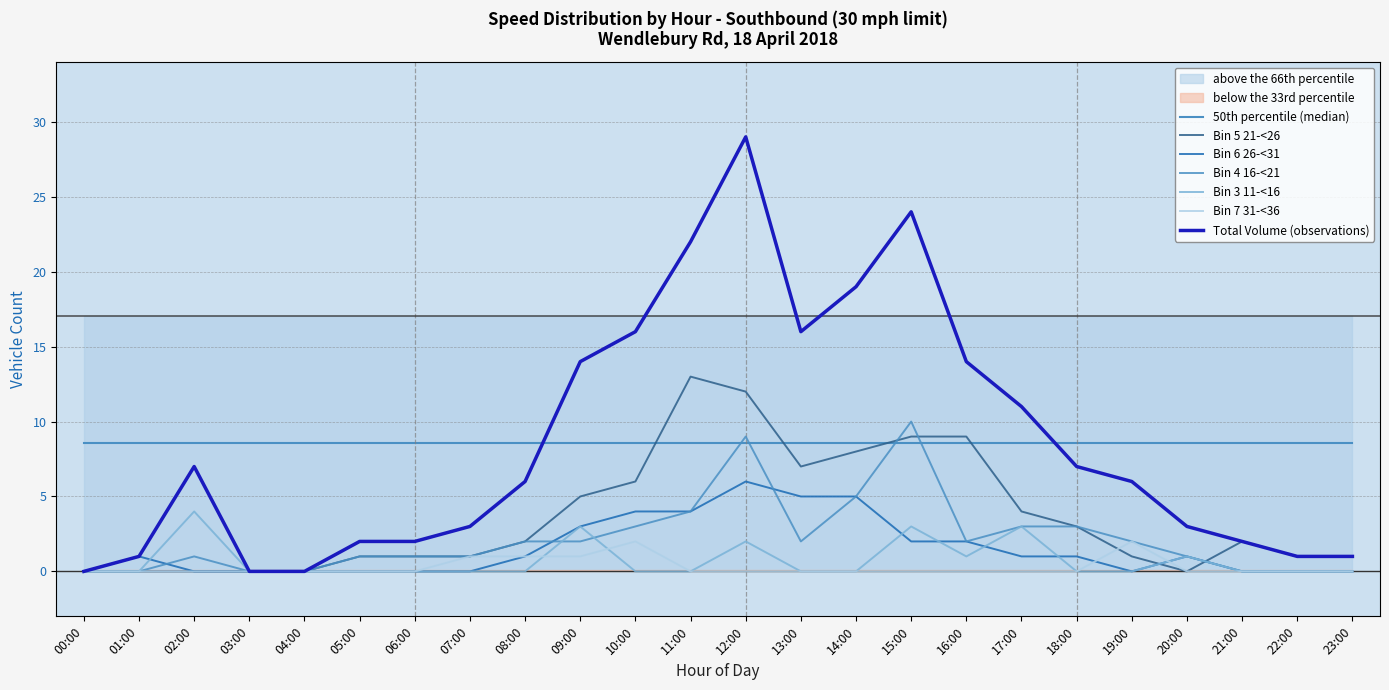

What position from the left is 05:00?

6